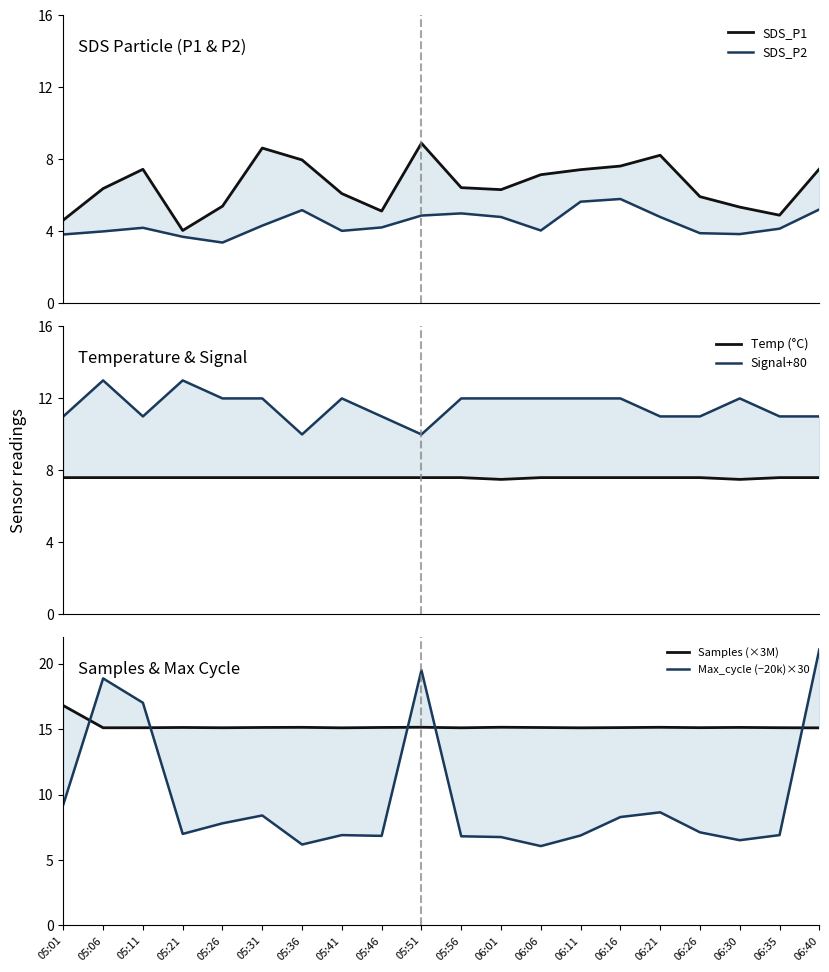

What is the maximum value for Samples (×3M)?

16.8